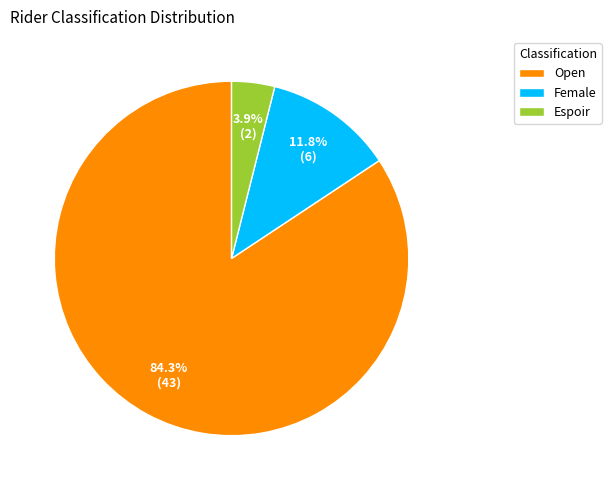

How many segments does this pie chart have?

3